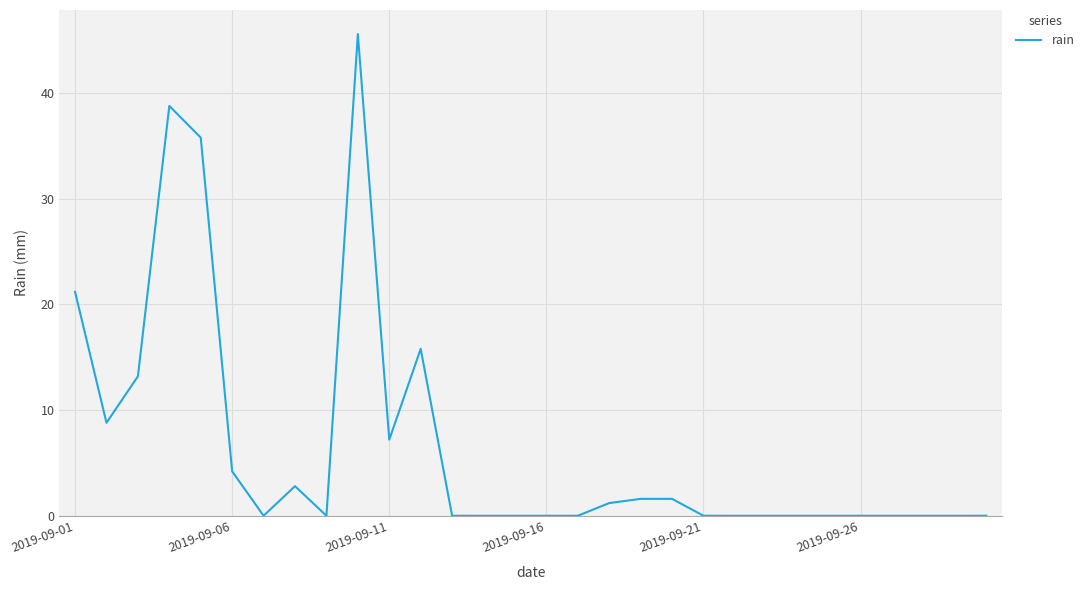

Reading left to right, what are all the values shown in this chart?

21.2	8.8	13.2	38.8	35.8	4.2	0.0	2.8	0.0	45.6	7.2	15.8	0.0	0.0	0.0	0.0	0.0	1.2	1.6	1.6	0.0	0.0	0.0	0.0	0.0	0.0	0.0	0.0	0.0	0.0